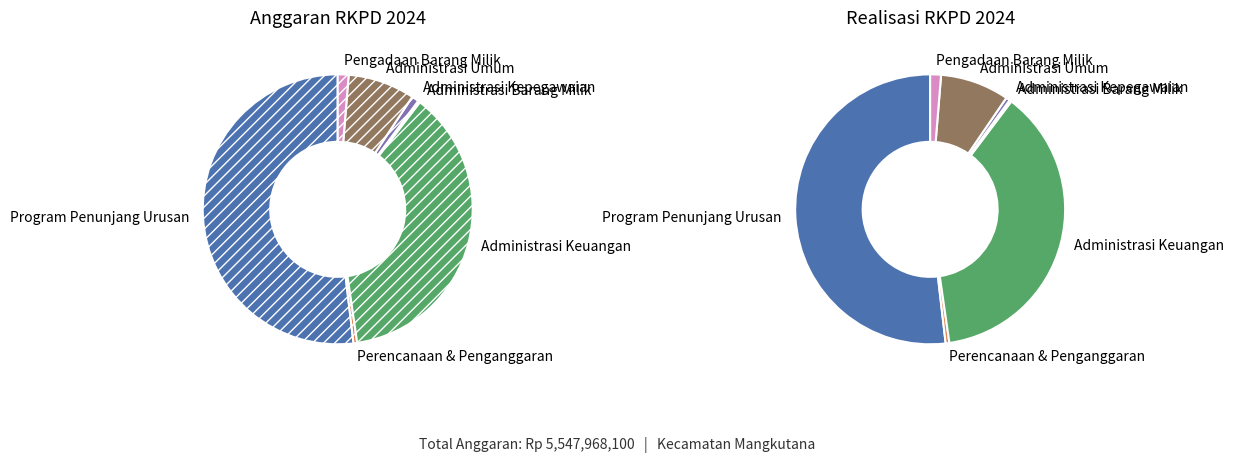

Count the number of slices in the pie.

7